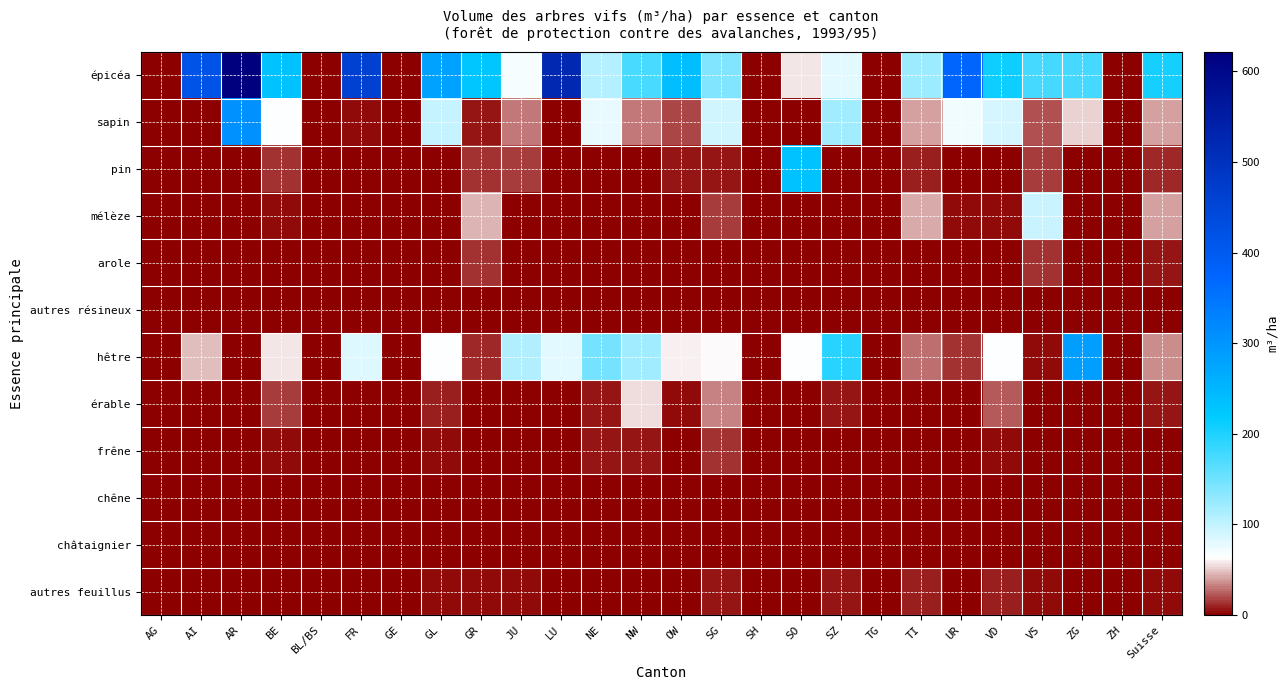

Rank the series by their maximum value, from highest to lowest.

épicéa, sapin, hêtre, pin, mélèze, érable, arole, frêne, autres feuillus, chêne, autres résineux, châtaignier